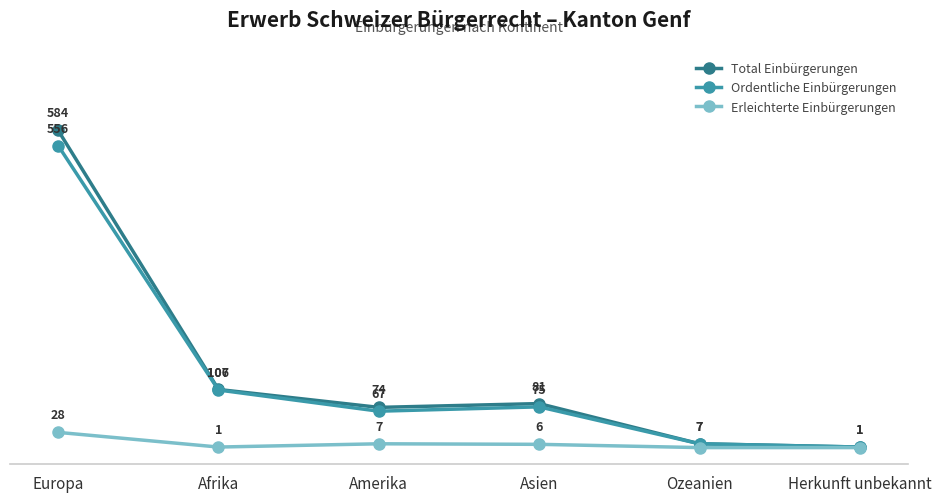

What is the label of the 1st point from the right?

Herkunft unbekannt